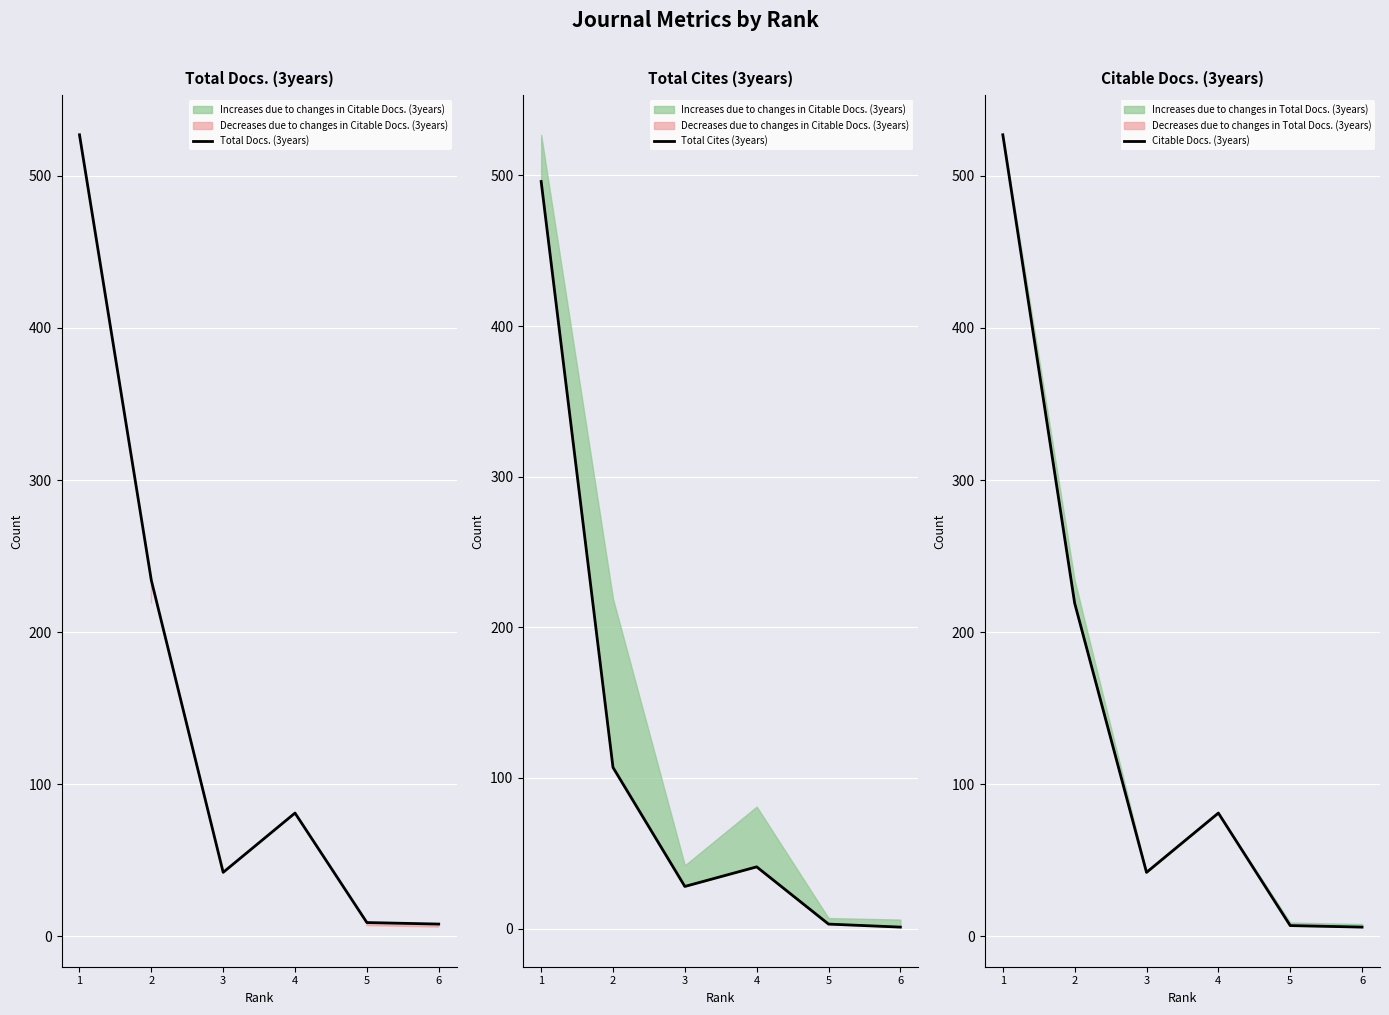

Reading right to left, what are all the values shown in this chart?

Total Docs. (3years): 6=8	5=9	4=81	3=42	2=234	1=527
Total Cites (3years): 6=1	5=3	4=41	3=28	2=107	1=496
Citable Docs. (3years): 6=6	5=7	4=81	3=42	2=219	1=527